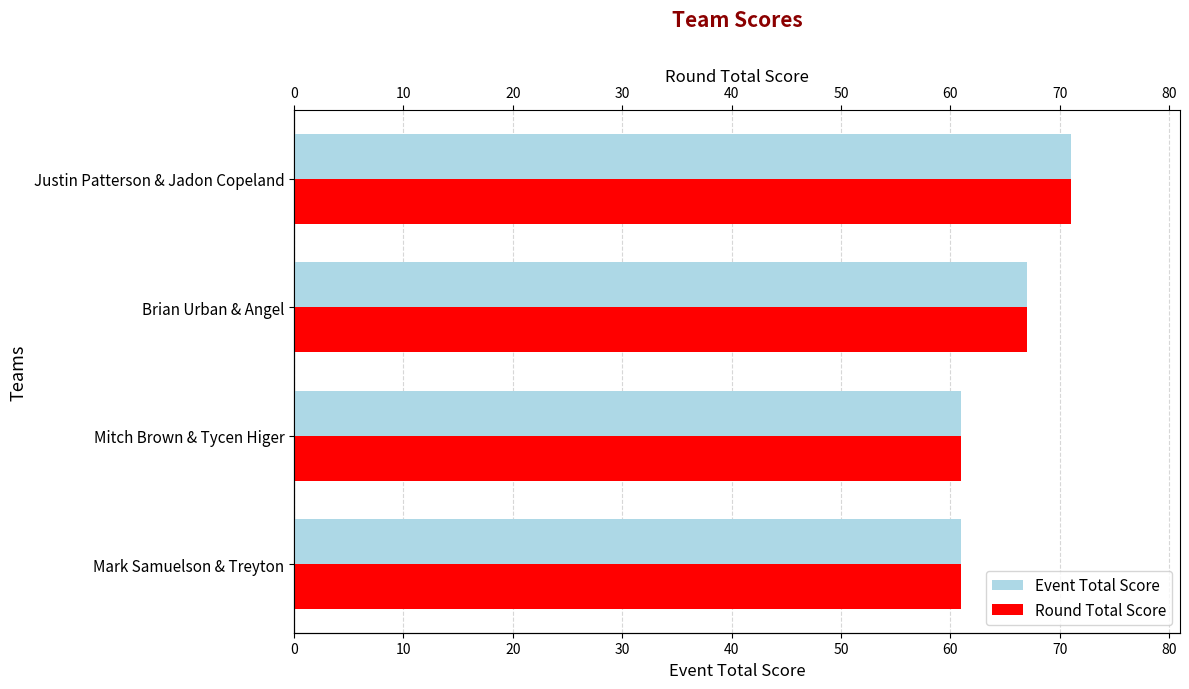

Count the number of categories in the chart.

4